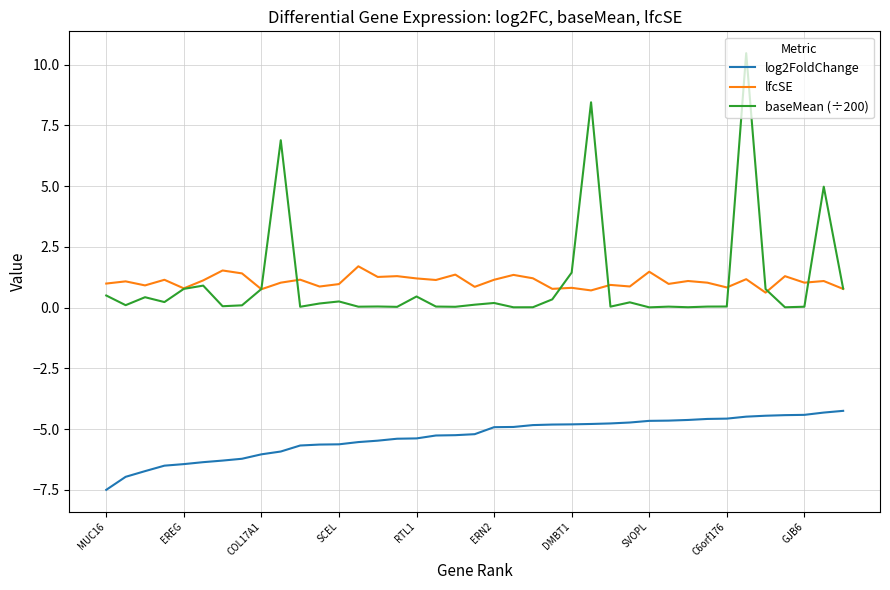

True or false: lfcSE and baseMean (÷200) intersect in this chart.

True